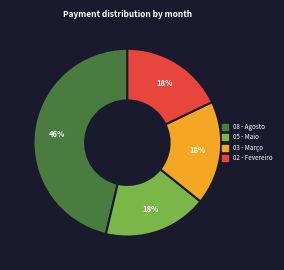

How many segments does this pie chart have?

4